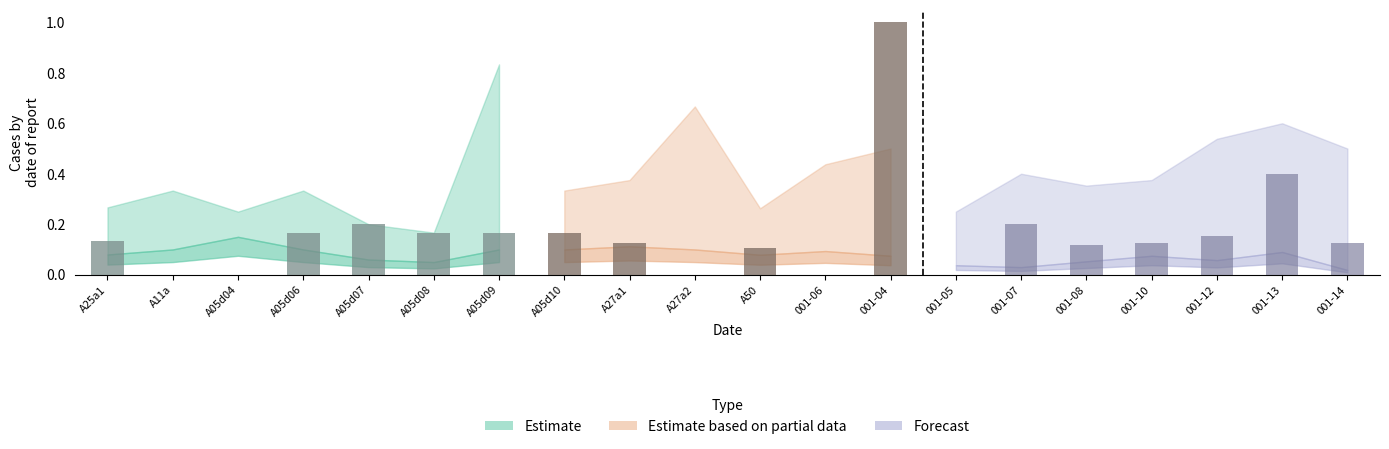

What is the difference between the highest and lowest values at 001-13?

0.6